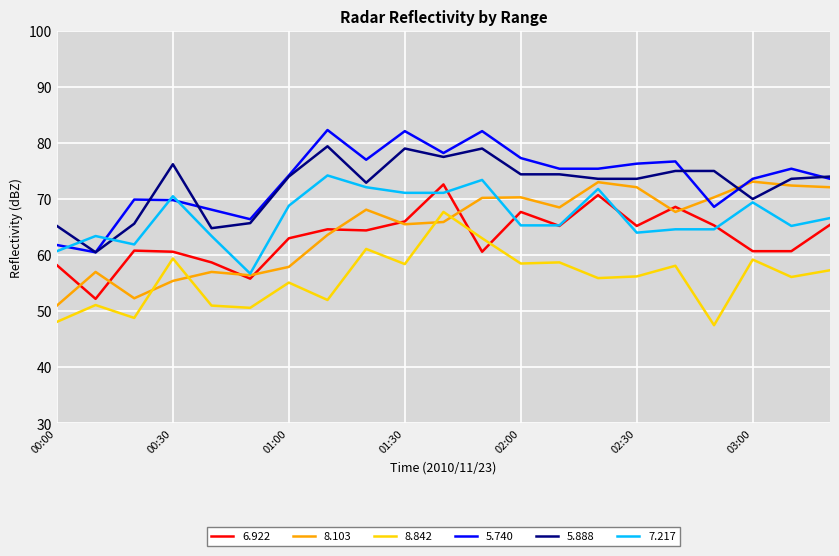

True or false: 5.740 and 6.922 cross at least once.

False